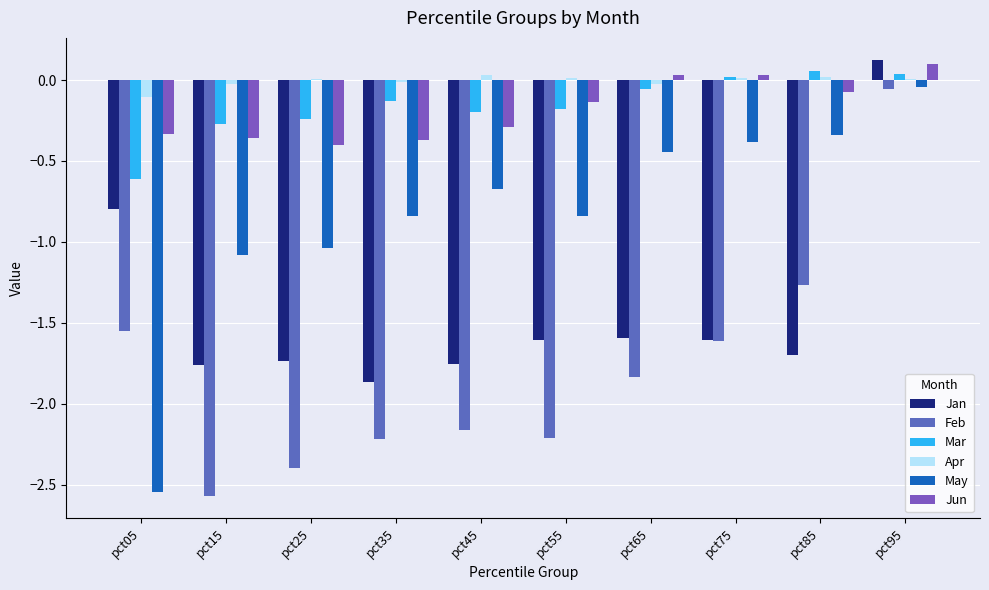

Reading right to left, list all the values displayed in this chart.

Jan: 0.1	-1.7	-1.6	-1.6	-1.6	-1.8	-1.9	-1.7	-1.8	-0.8
Feb: -0.1	-1.3	-1.6	-1.8	-2.2	-2.2	-2.2	-2.4	-2.6	-1.6
Mar: 0.0	0.1	0.0	-0.1	-0.2	-0.2	-0.1	-0.2	-0.3	-0.6
Apr: 0.0	0.0	0.0	-0.0	0.0	0.0	-0.0	0.0	-0.0	-0.1
May: -0.0	-0.3	-0.4	-0.4	-0.8	-0.7	-0.8	-1.0	-1.1	-2.5
Jun: 0.1	-0.1	0.0	0.0	-0.1	-0.3	-0.4	-0.4	-0.4	-0.3